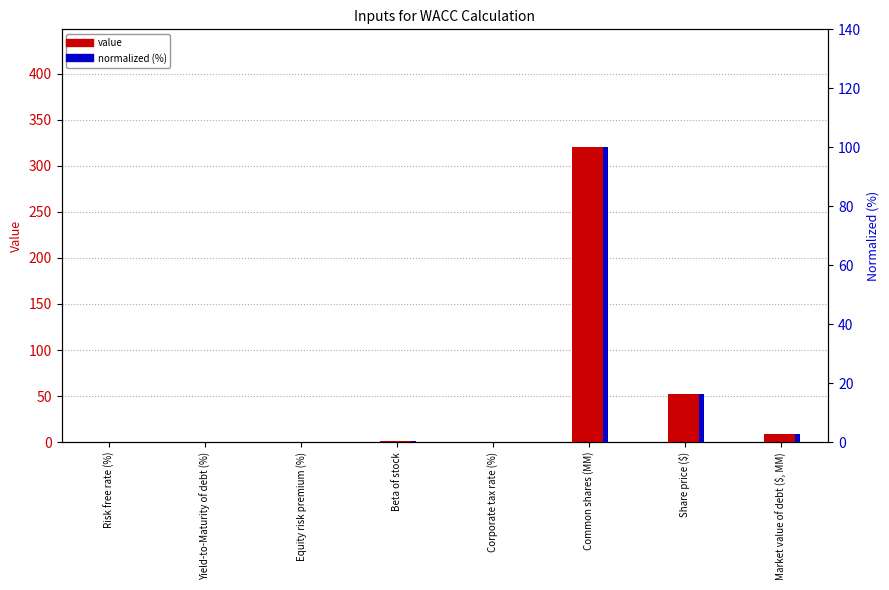

Is the value of value at Equity risk premium (%) greater than the value of normalized (%) at Share price ($)?

No